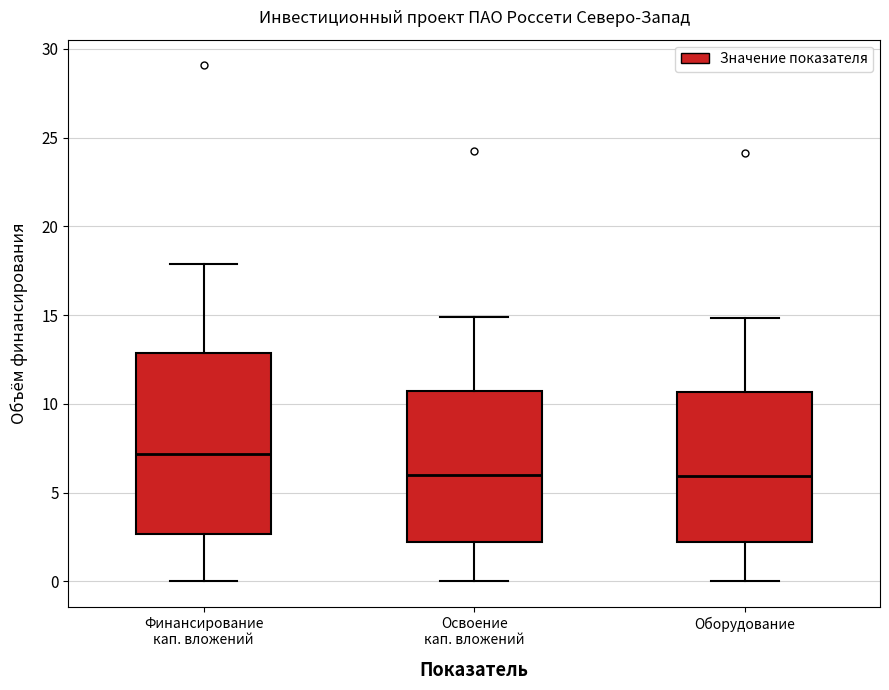

Reading left to right, read every box against the y-axis: the position of its median line, the range the box covers, and the ends of its whiskers. The values are not printed on the chart, so give them approximately, as read against the axis.

Финансирование кап. вложений: median 7.0, box 2.5 to 13.0, whiskers 0.0 to 18.0
Освоение кап. вложений: median 6.0, box 2.0 to 10.5, whiskers 0.0 to 15.0
Оборудование: median 6.0, box 2.0 to 10.5, whiskers 0.0 to 15.0